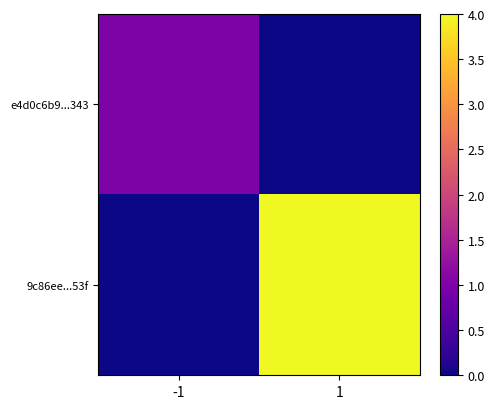

Between 1 and -1, which is larger?

-1